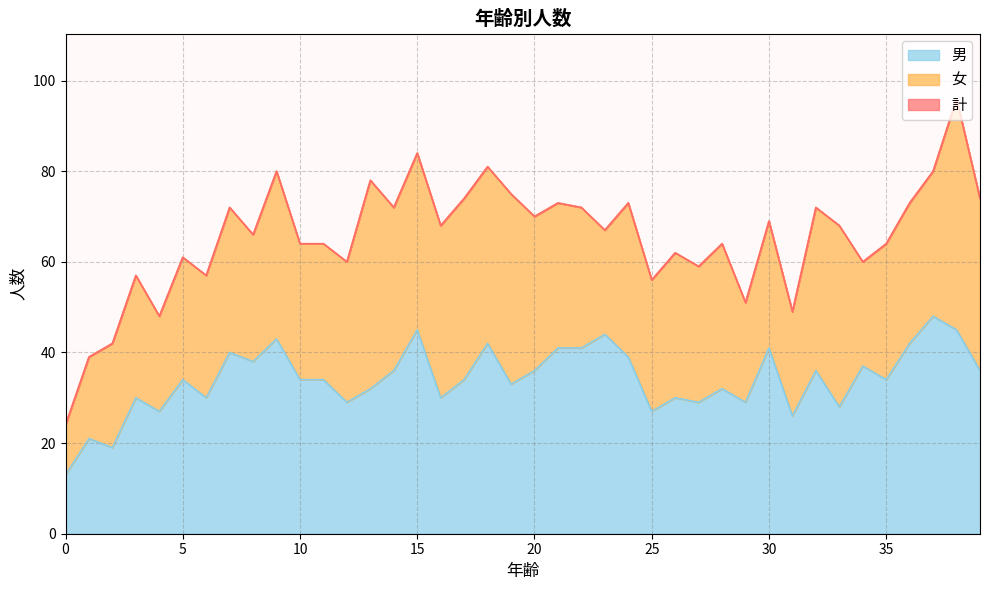

What is the spread (max minus min) of values at 23?

23